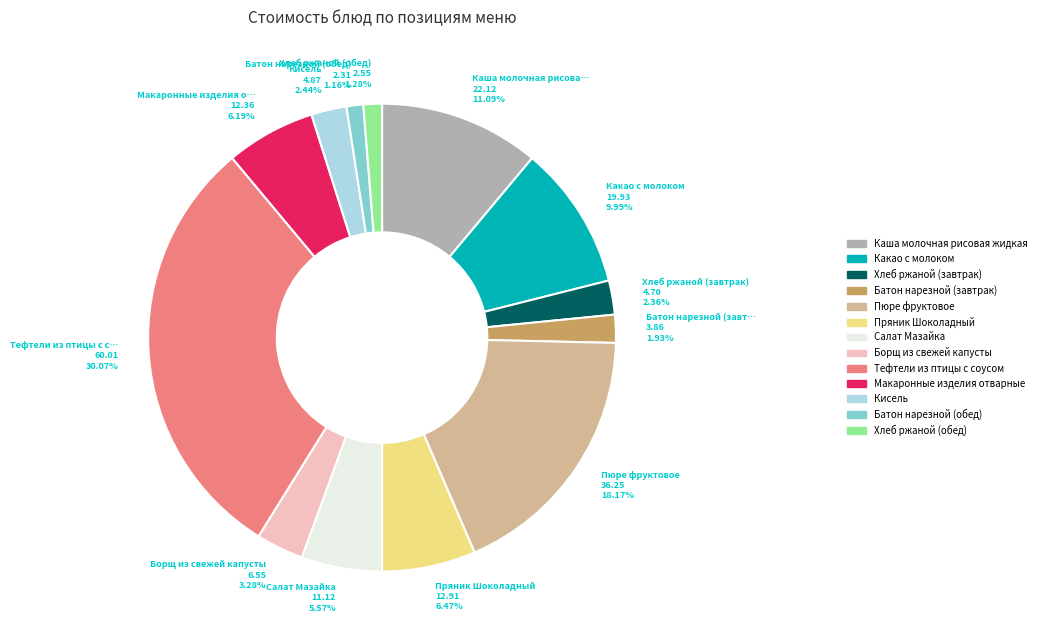

To the nearest percent, what portion does Пюре фруктовое represent?

18%